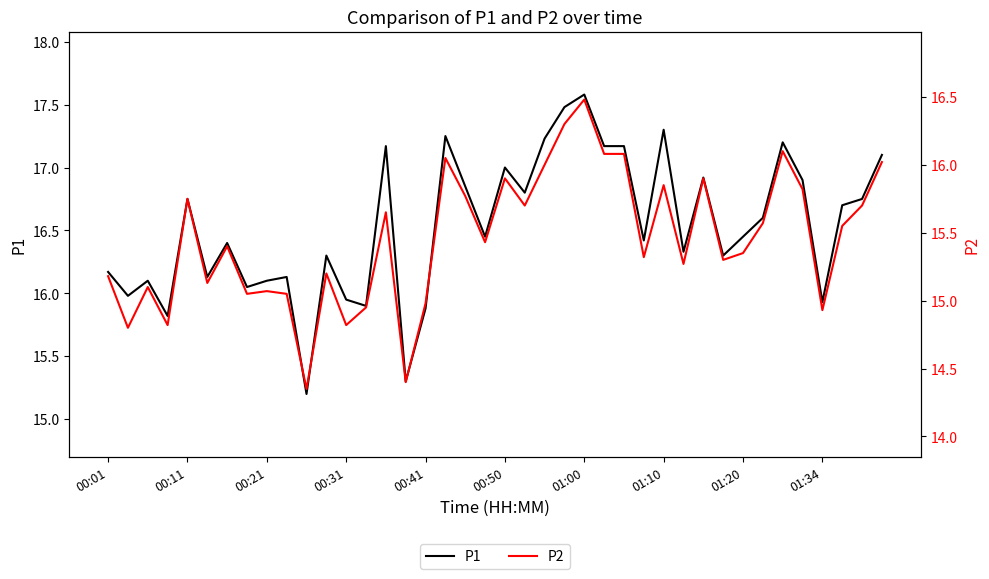

True or false: P1 has a value of 17.6 at 01:00.

True